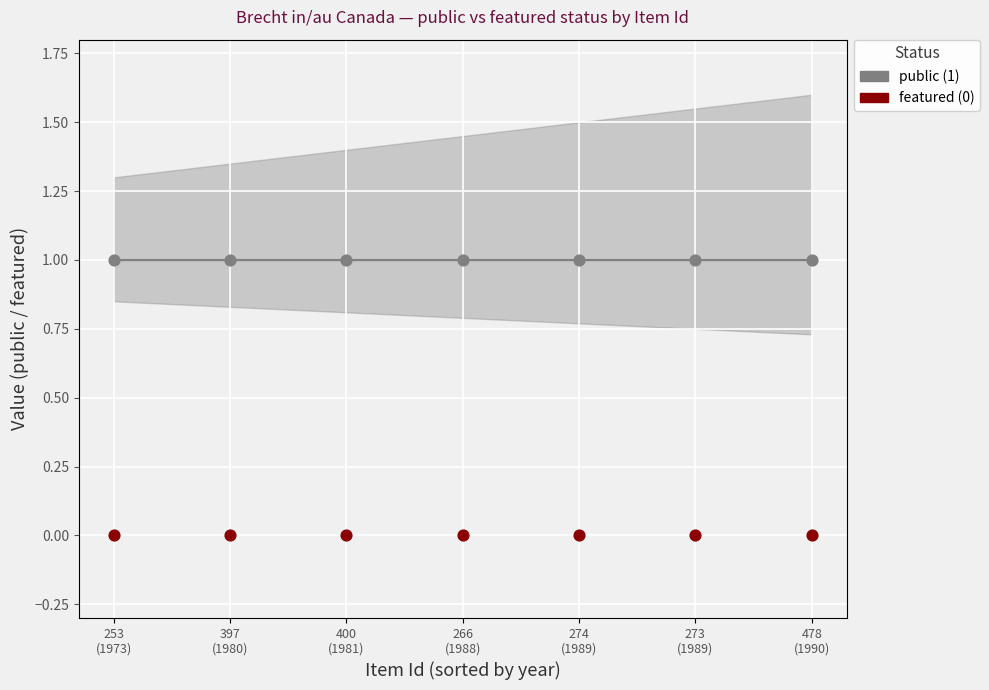

Which series reaches the minimum Y coordinate?

featured (0)